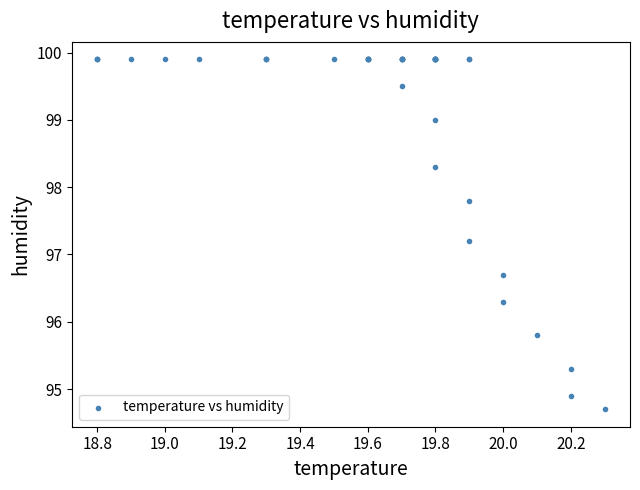

What Y value in the scatter plot is closest to 97?

97.2